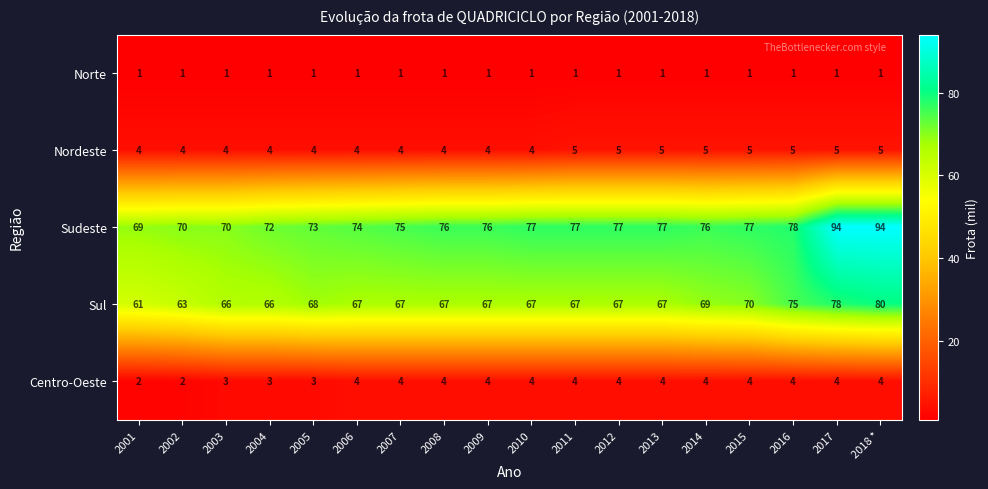

Which series has the widest spread of values?

Sudeste